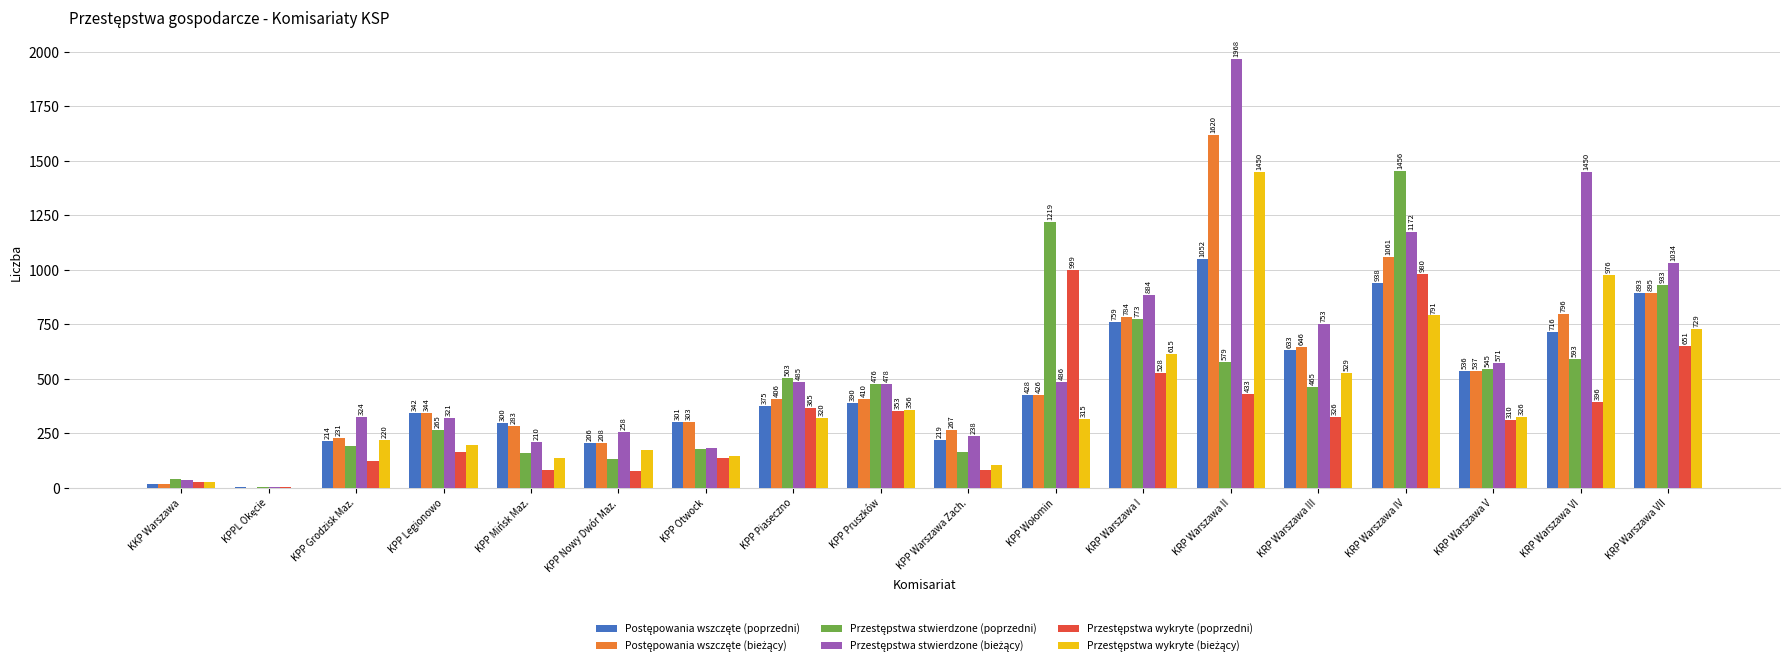

At which category is the sum across all series the highest?

KRP Warszawa II